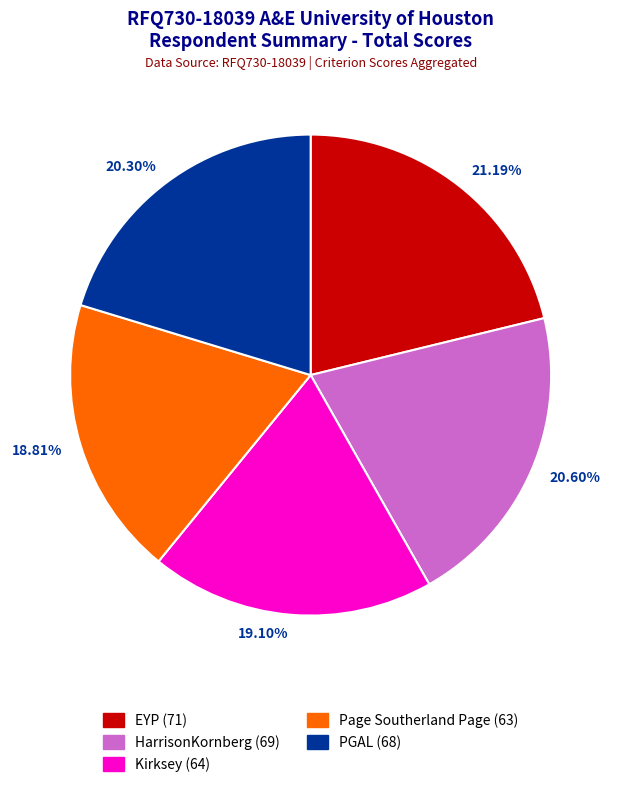

Is it true that Kirksey is 19% of the pie?

True